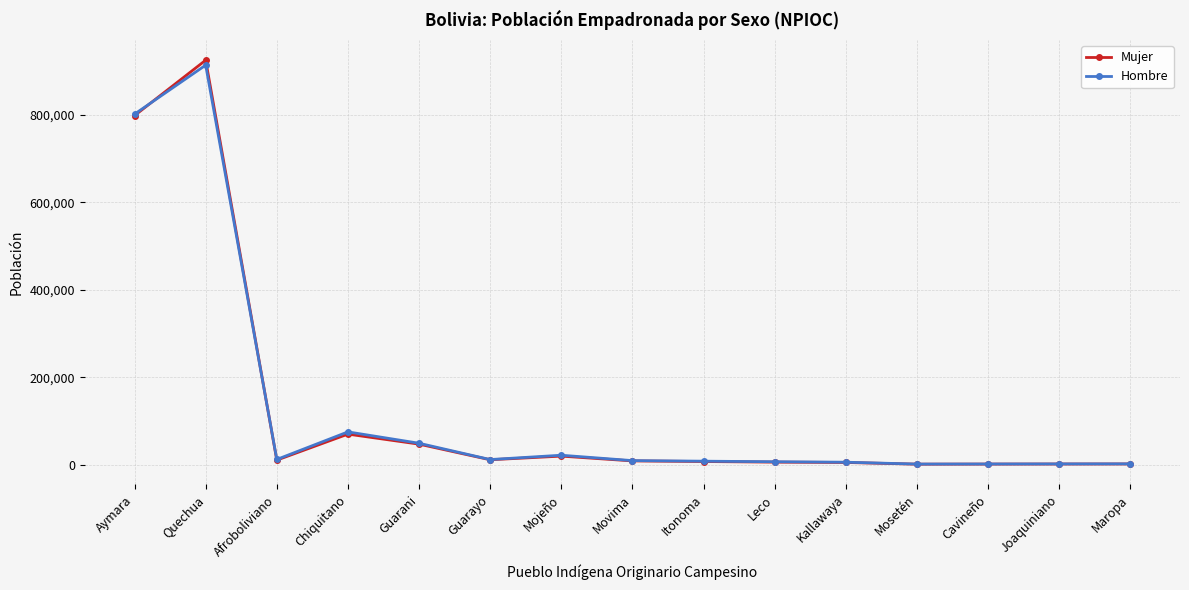

Read the Hombre value at Movima.

9792